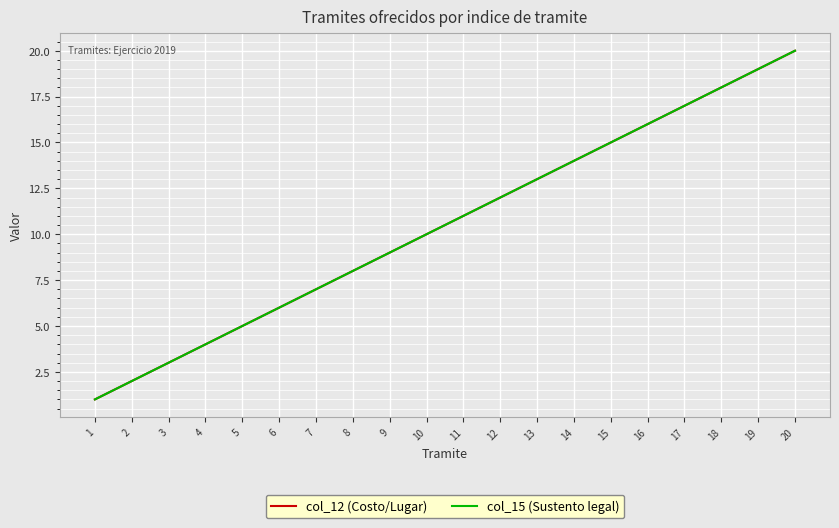

What value does the col_12 (Costo/Lugar) series have at 5?

5